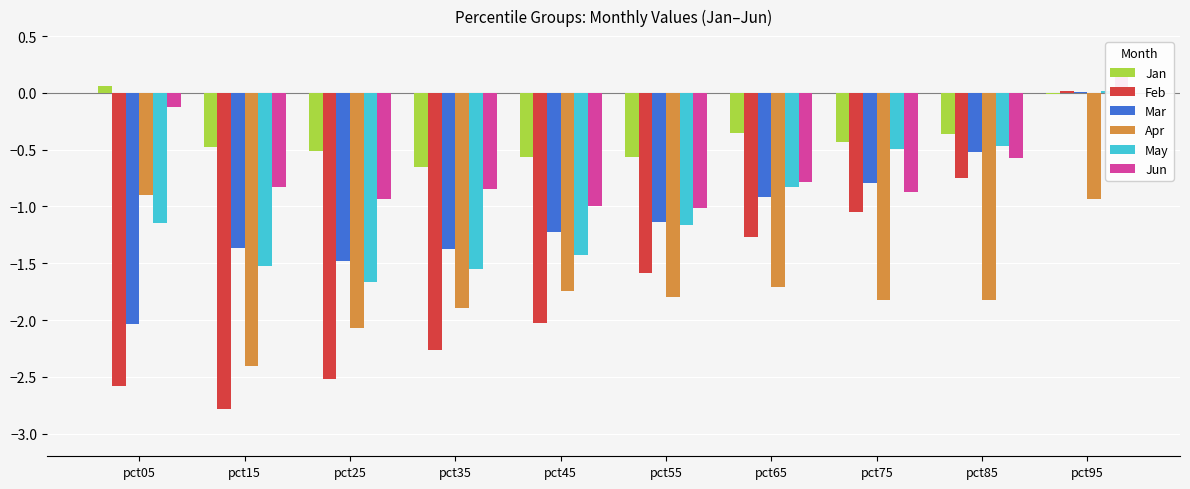

Rank the series at pct05 from lowest to highest value.

Feb, Mar, May, Apr, Jun, Jan